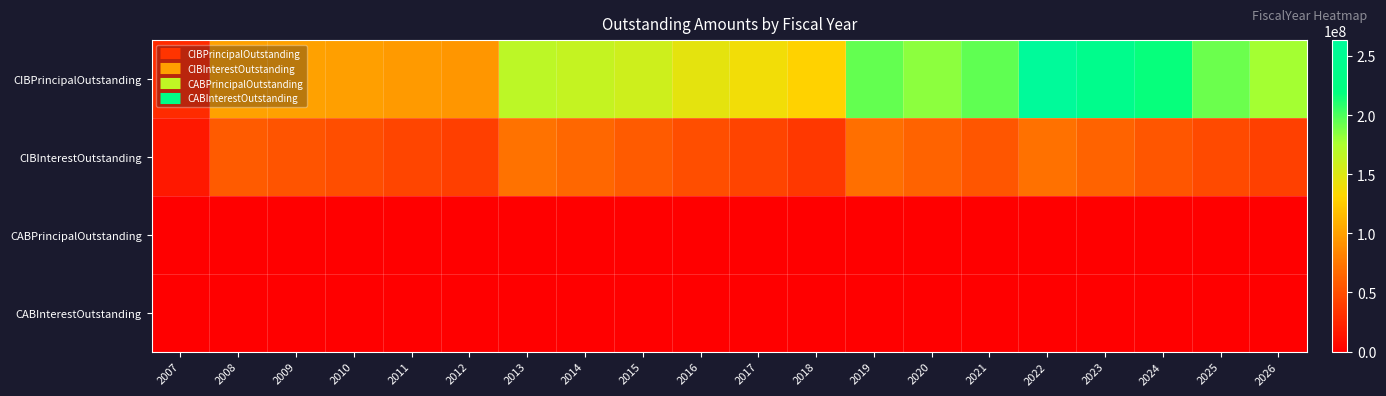

Which series has the widest spread of values?

CIBPrincipalOutstanding